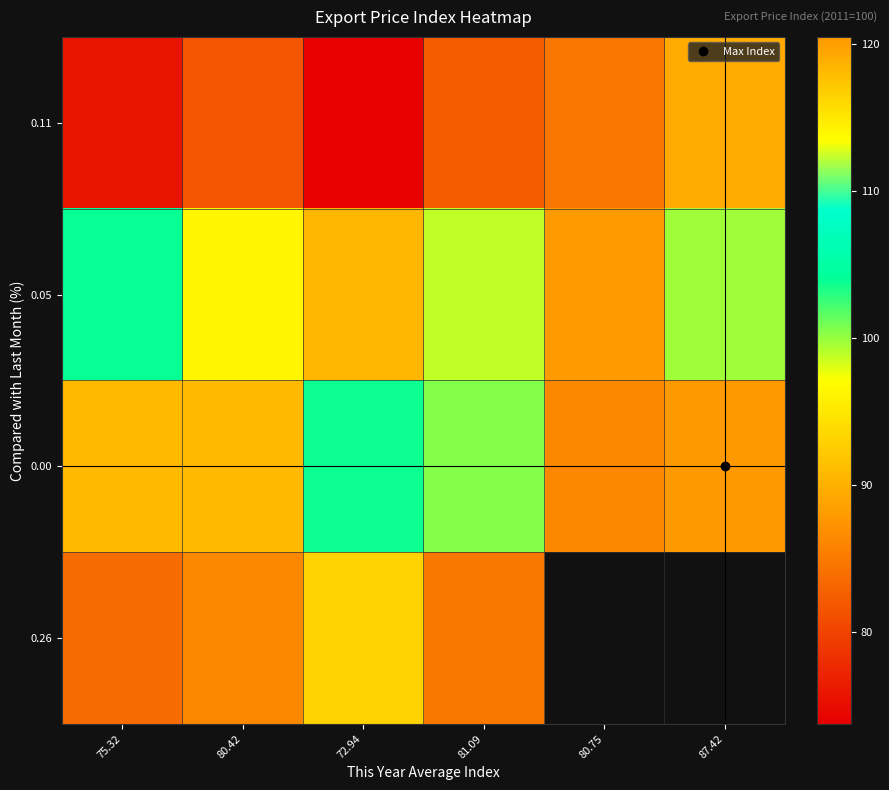

How many values in the 0.05 series exceed 98?

3